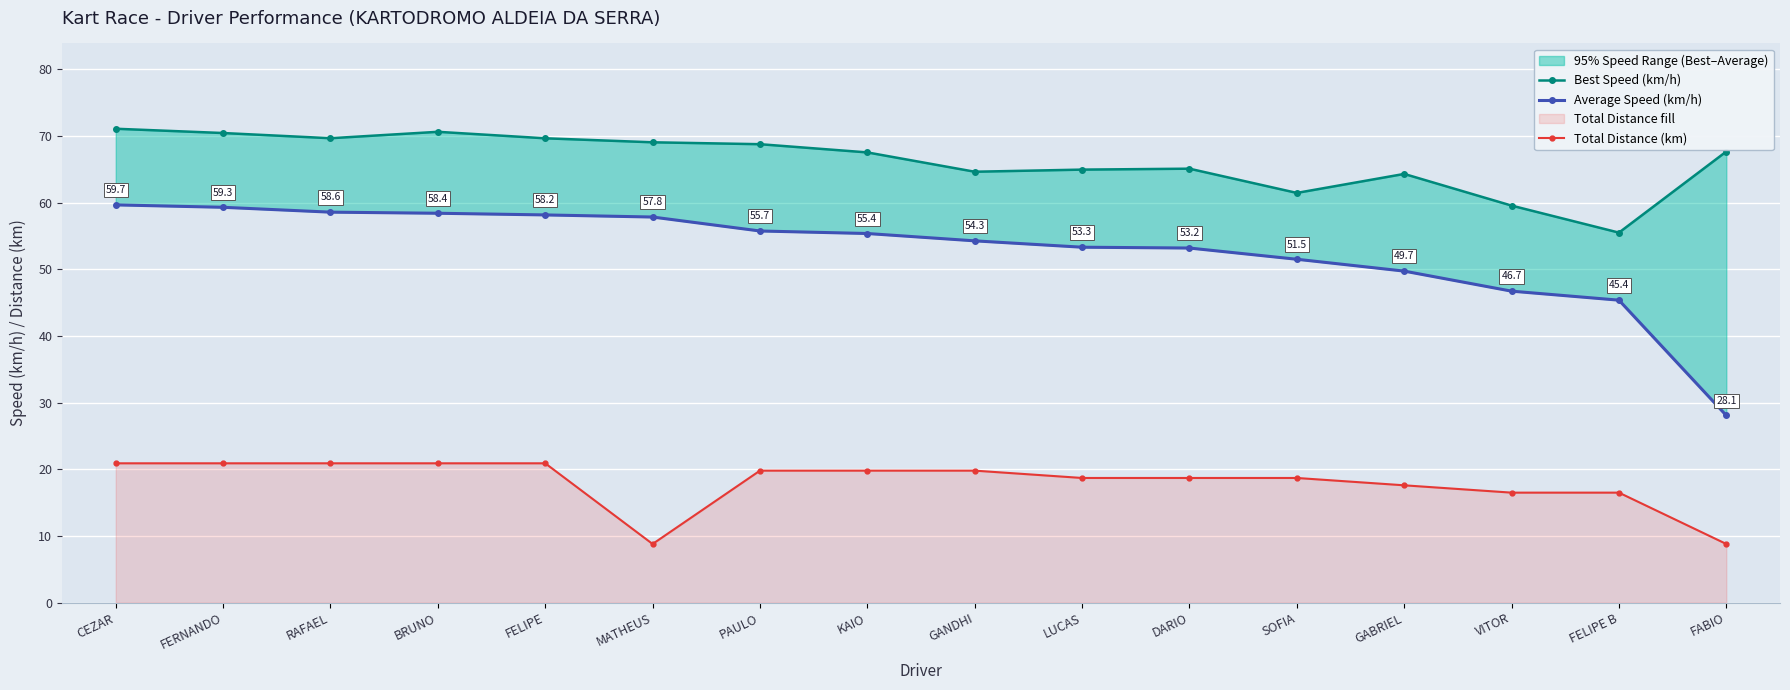

Does the chart display data point markers on the line(s)?

Yes